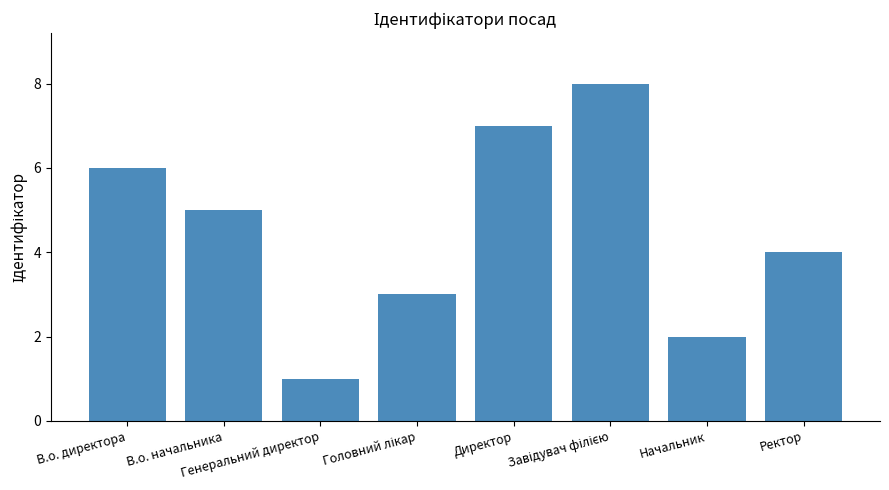

At which label is the value closest to 4?

Ректор